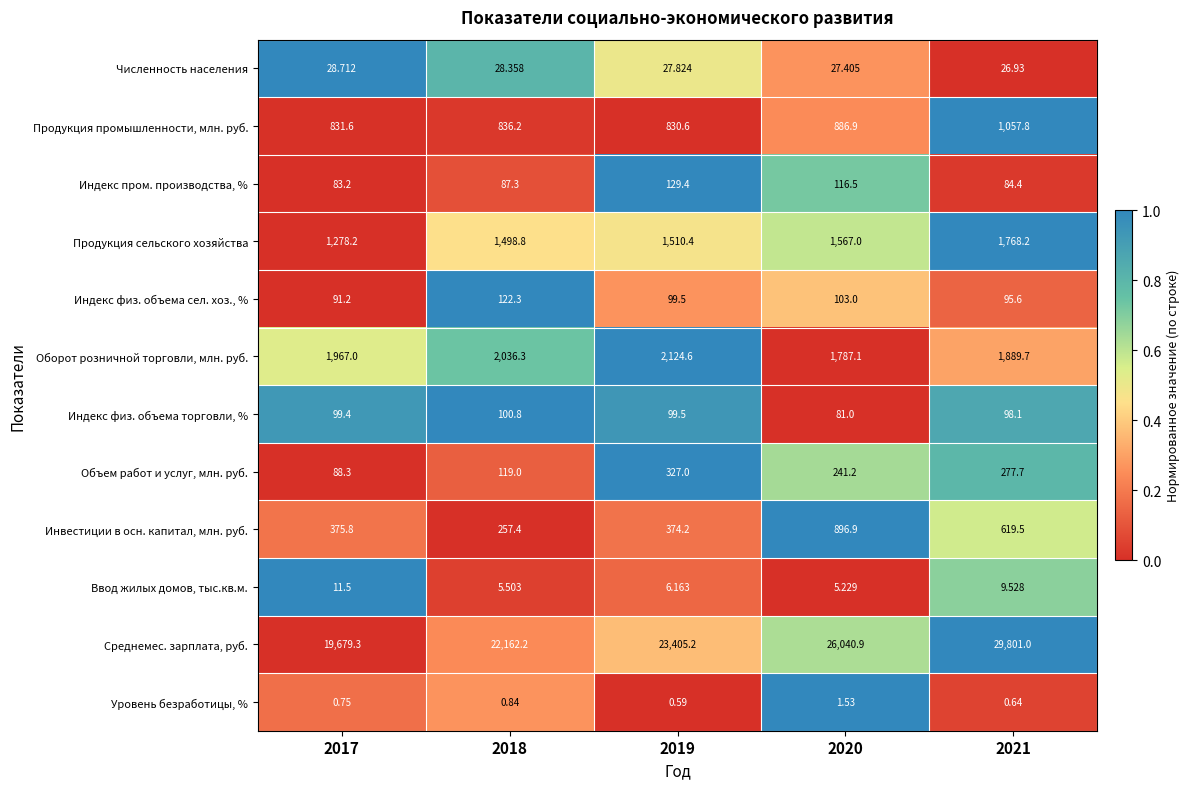

Which series has the largest total across all categories?

Среднемес. зарплата, руб.